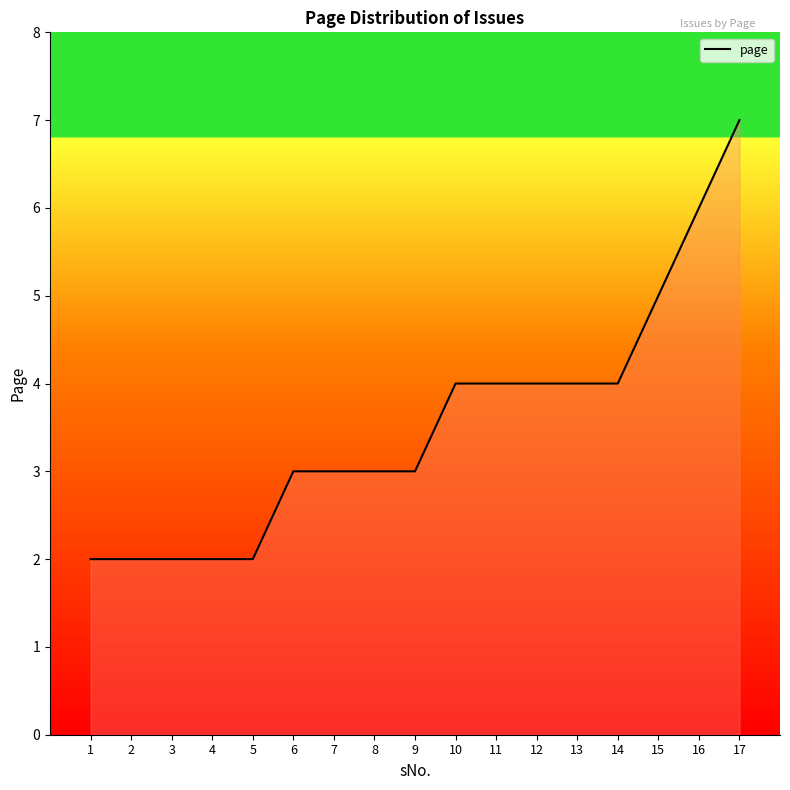

What is the sum of the values at 1 and 13?

6